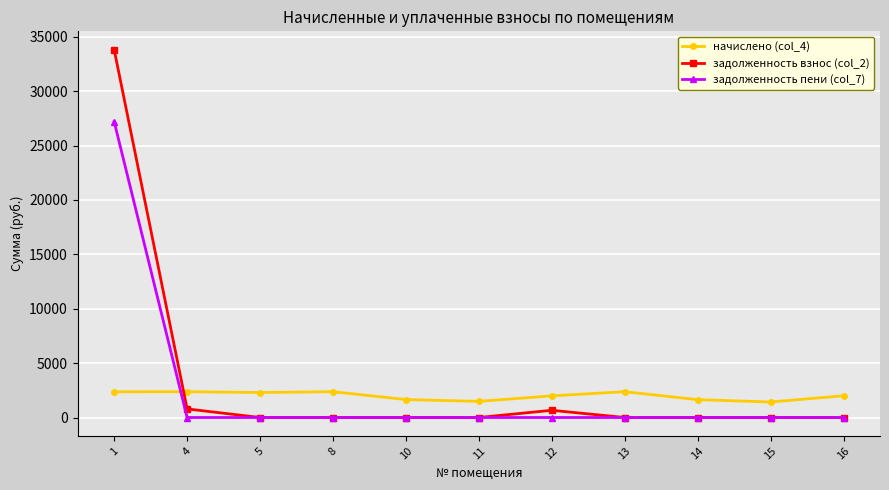

What is the total value across all series at 1?

63369.9